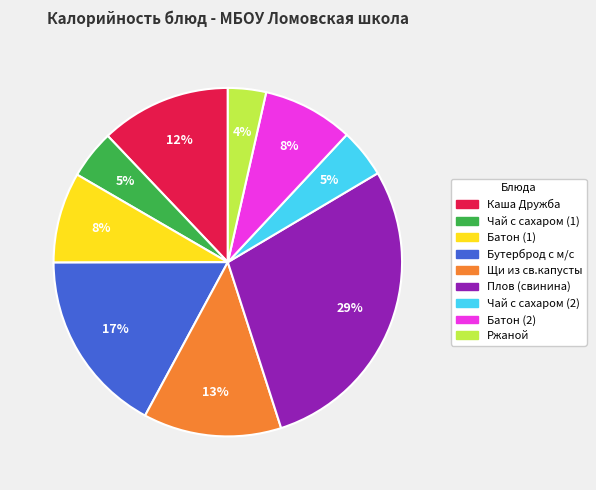

To the nearest percent, what is the combined percentage of Щи из св.капусты and Батон (2)?

21%